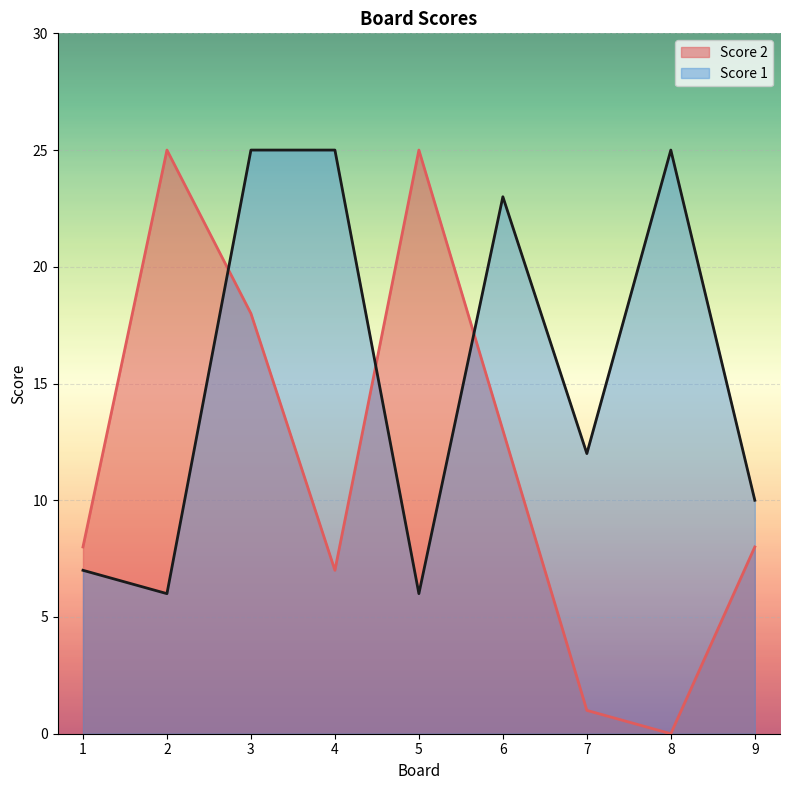

How many lines are shown in the chart?

2